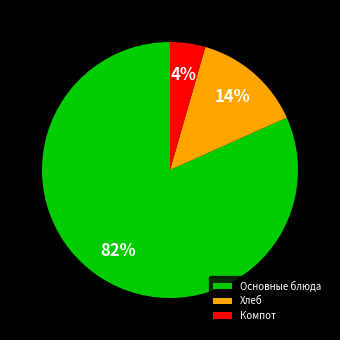

To the nearest percent, what is the average slice percentage?

33%